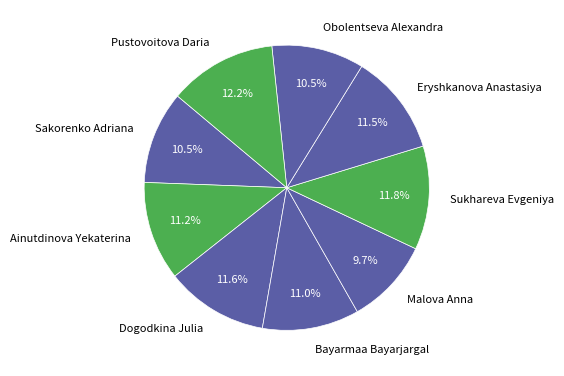

Is the sum of Malova Anna and Sakorenko Adriana greater than half?

No